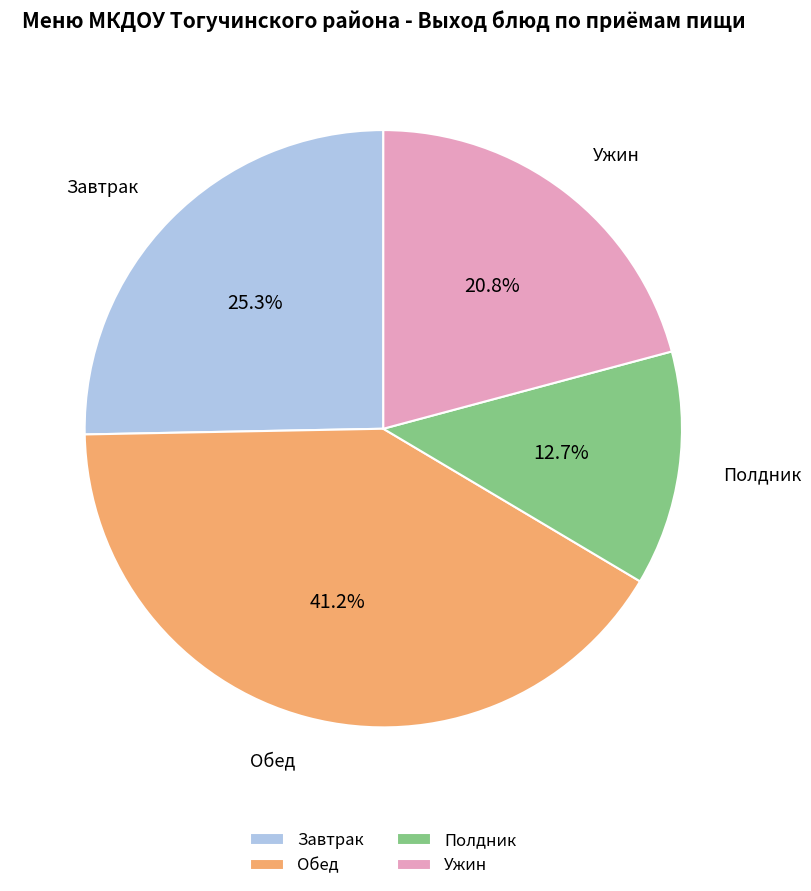

What is the total percentage of Ужин and Обед?

62.0%